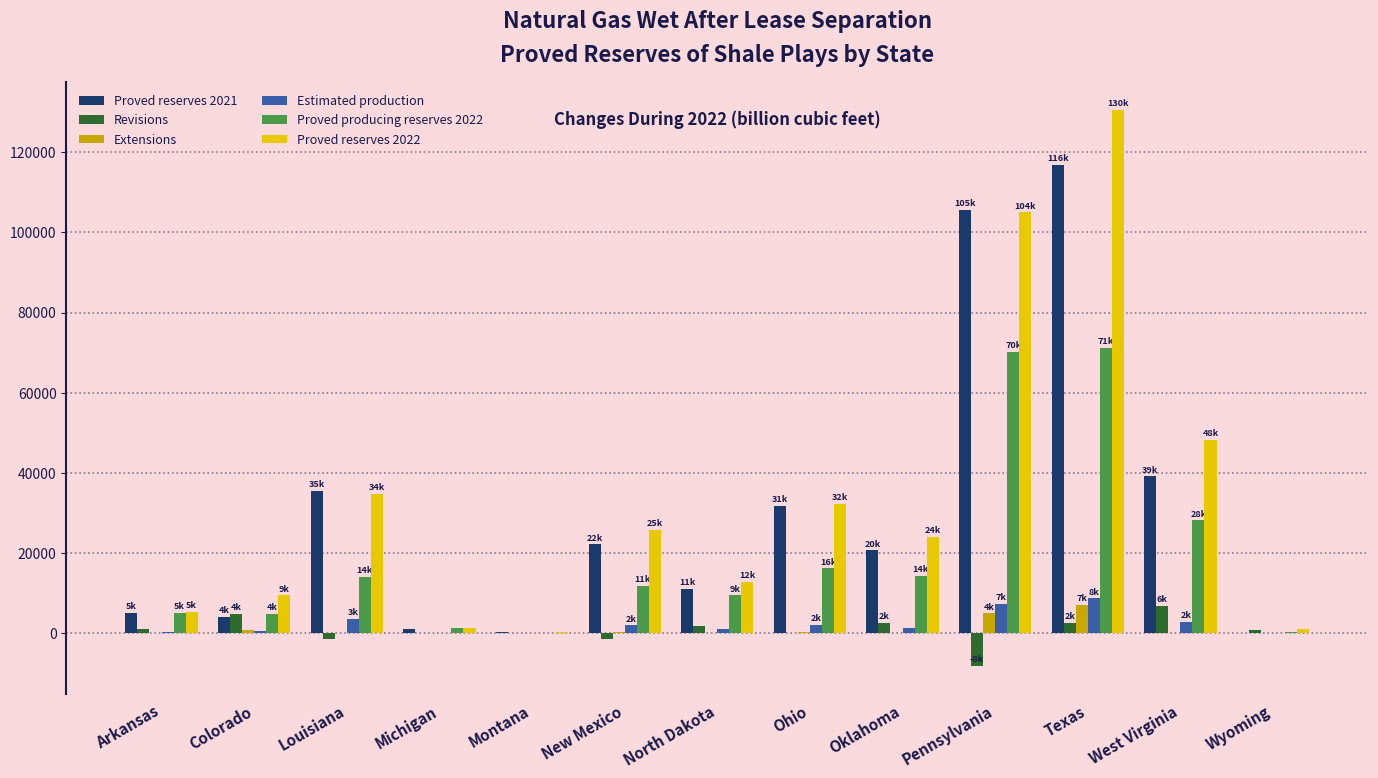

Which category has the highest value in the Extensions series?

Texas